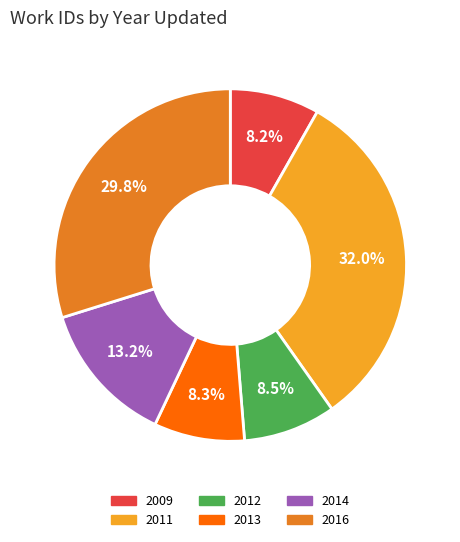

True or false: 2011 accounts for 3% of the total.

False